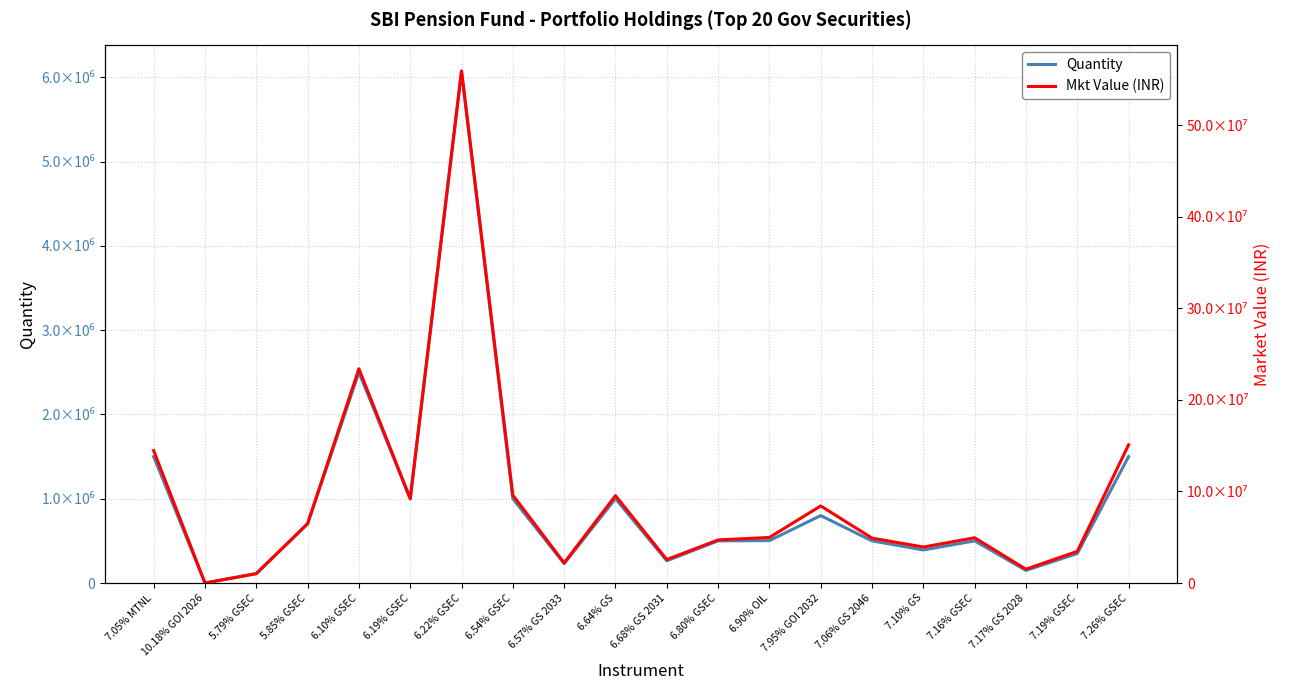

How many lines are shown in the chart?

2